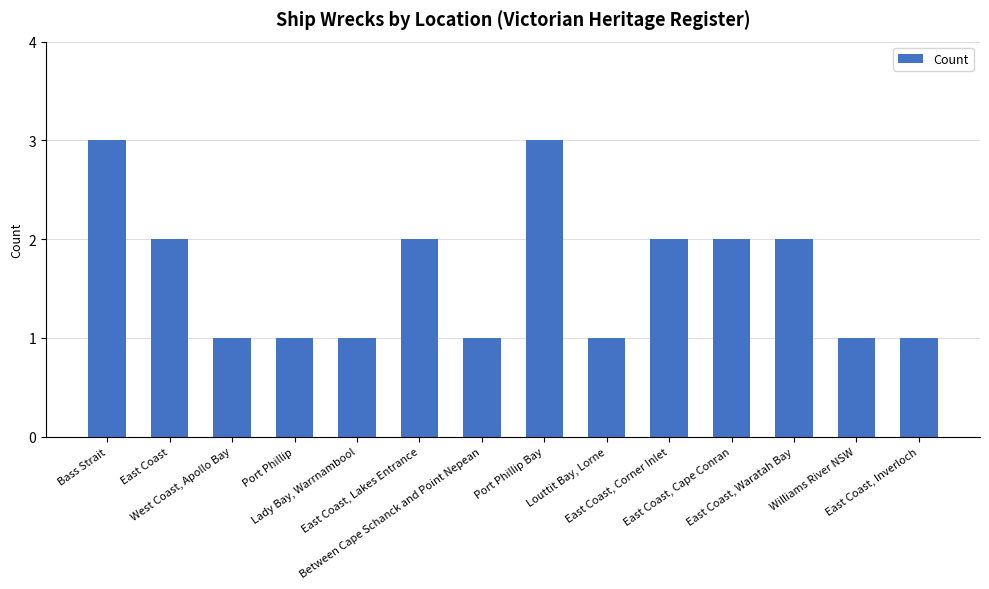

What is the ratio of the value at East Coast to the value at Louttit Bay, Lorne?

2.0